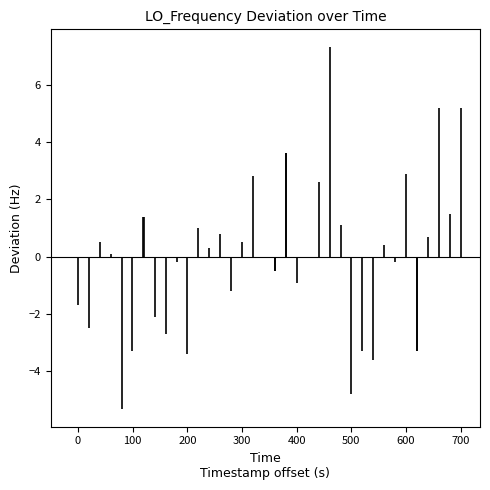

What is the difference between the maximum and minimum values?

12.6